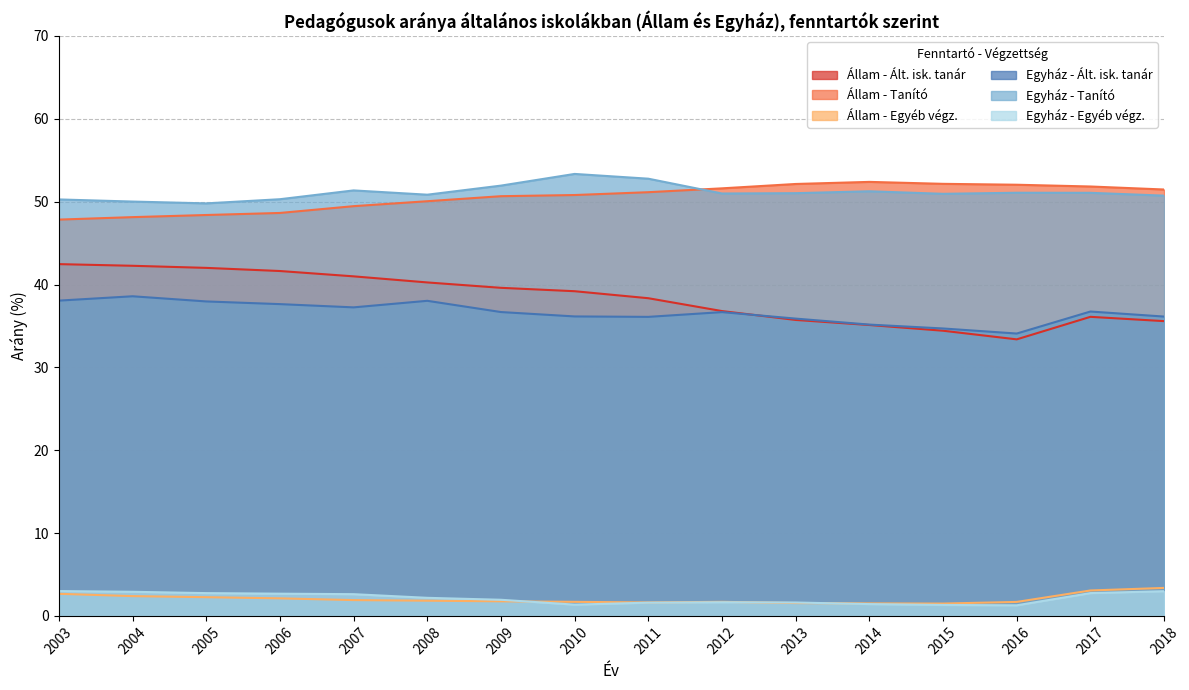

At which label does Állam - Ált. isk. tanár first exceed 39?

2003